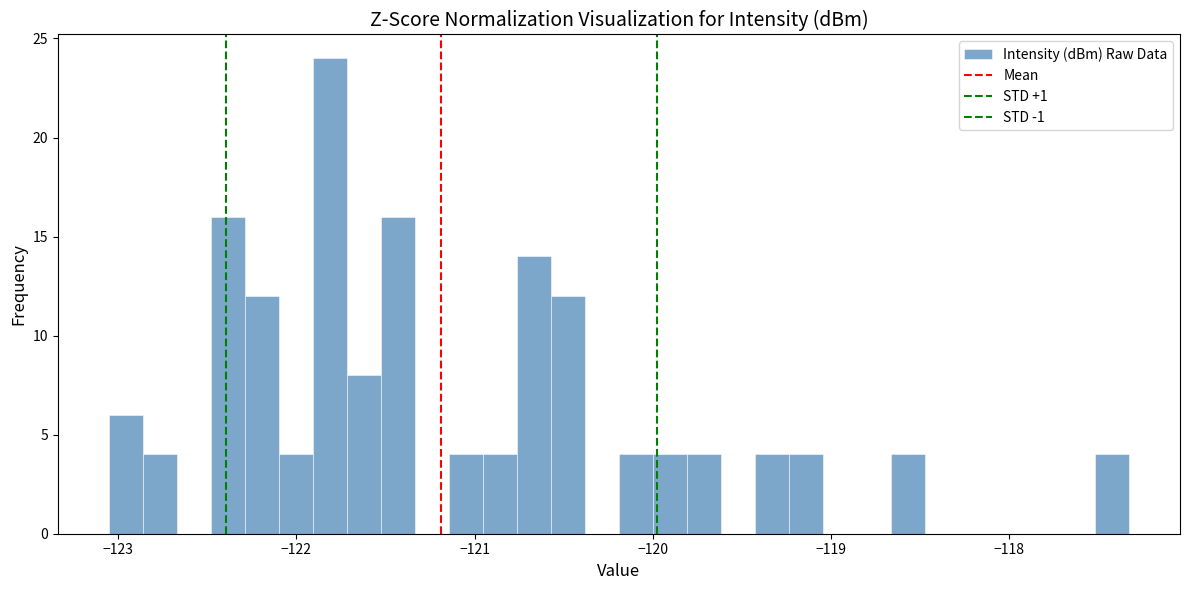

Around what value on the x-axis is the tallest bar? Give the approximate position of its centre, as read against the axis.

-121.8